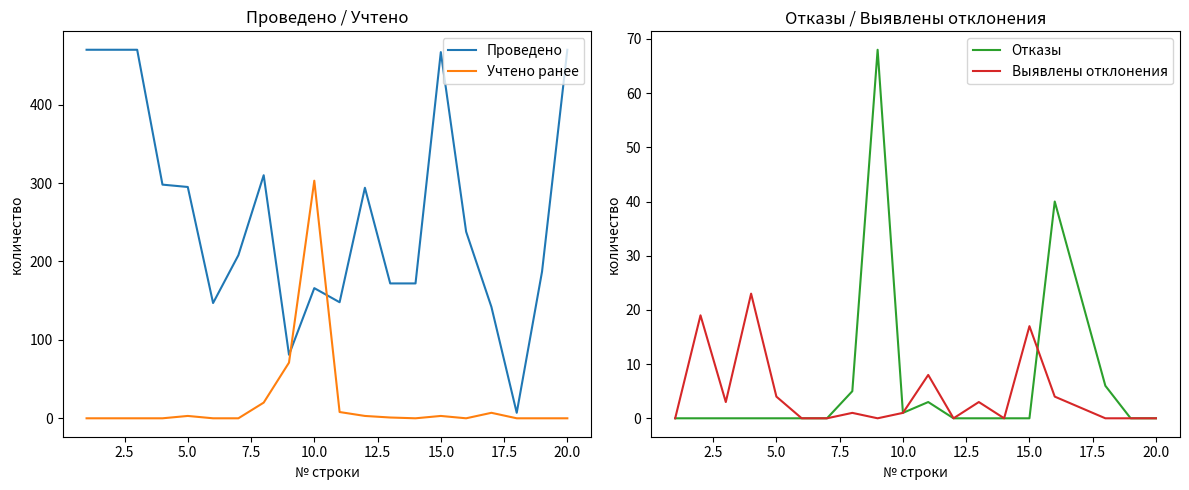

True or false: Проведено and Учтено ранее intersect in this chart.

True